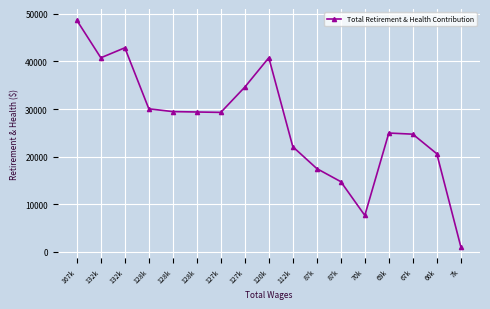

At which category does the chart reach its peak across all series?

167k